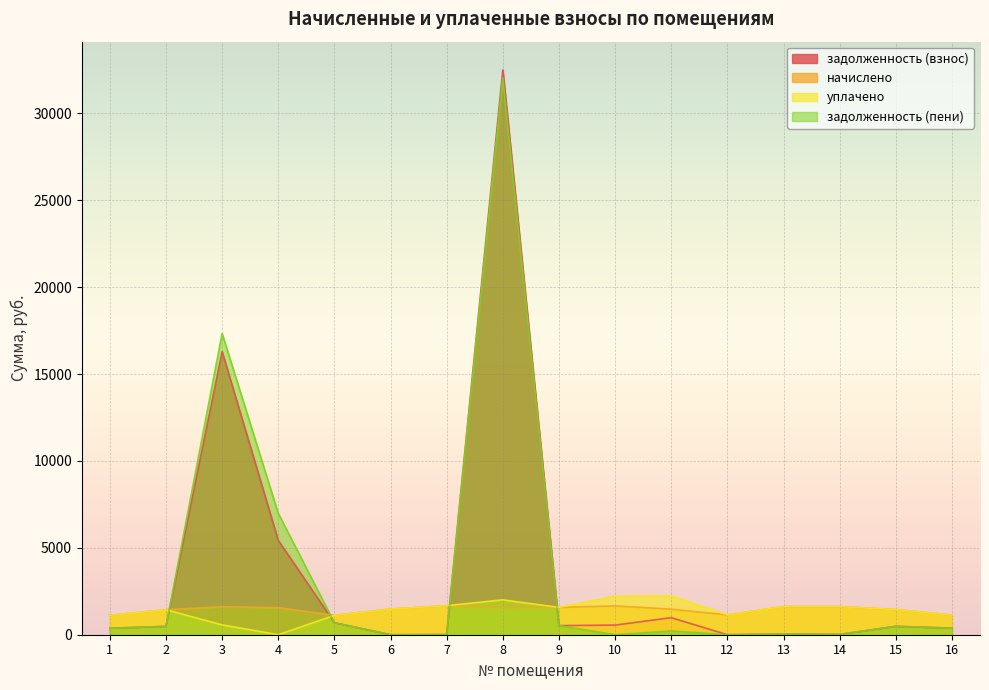

What is the difference between the highest and lowest values at 4?

6986.6